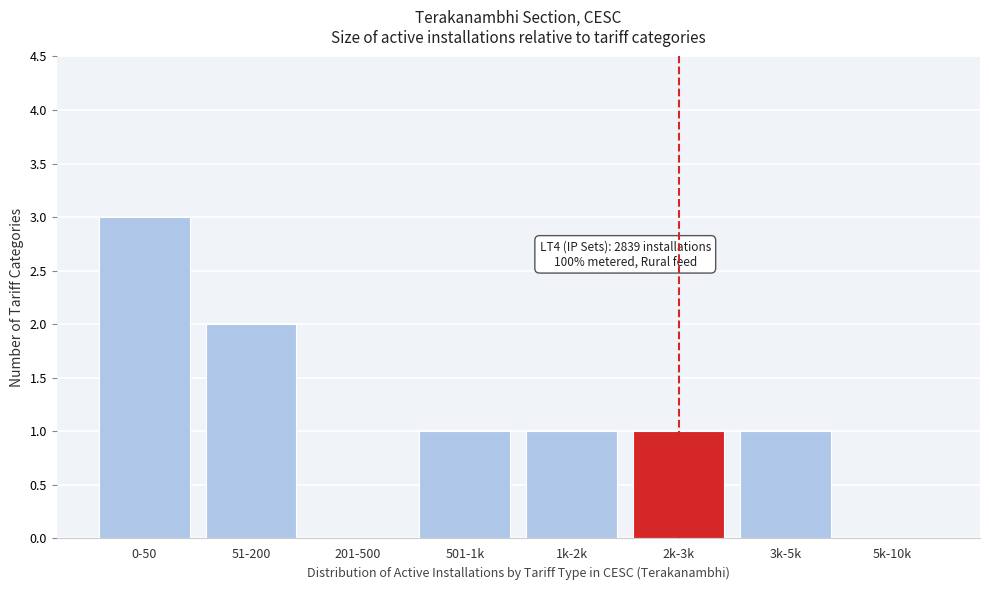

Reading left to right, list all the values displayed in this chart.

0-50=3	51-200=2	201-500=0	501-1k=1	1k-2k=1	2k-3k=1	3k-5k=1	5k-10k=0